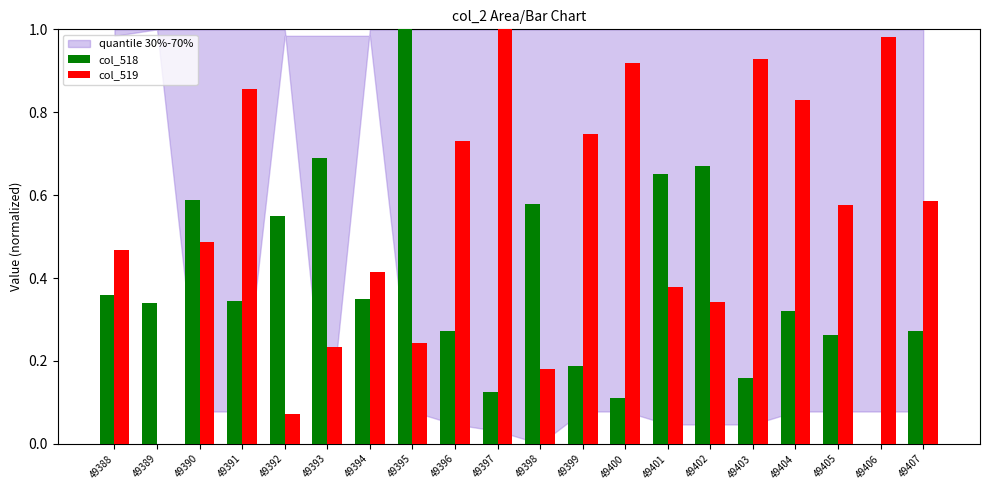

Are the bars grouped side by side (vs. stacked)?

Yes